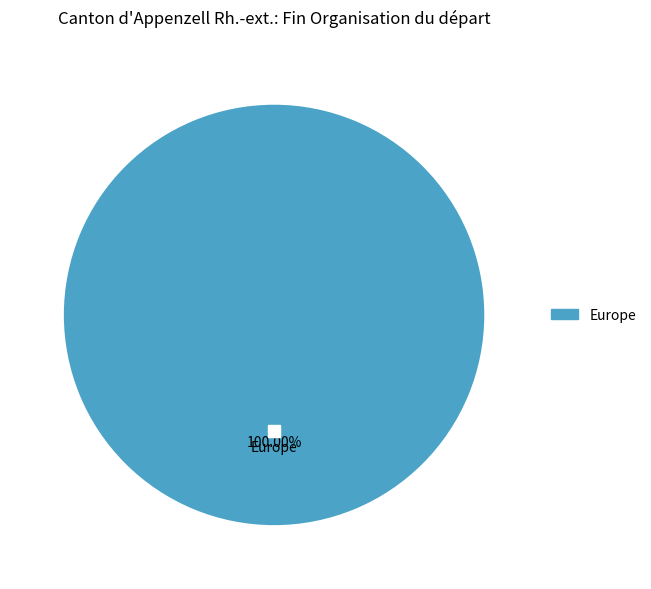

Is there any slice that represents more than half of the pie?

Yes